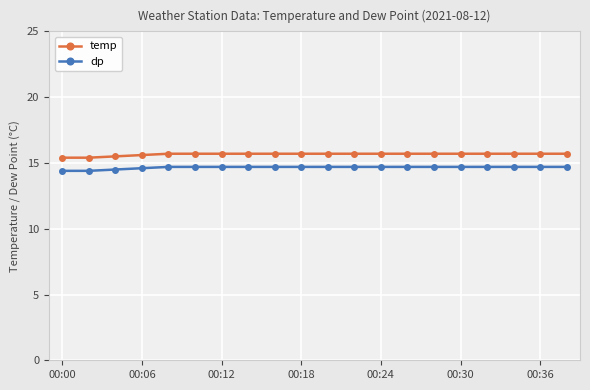

Which series has the largest total across all categories?

temp